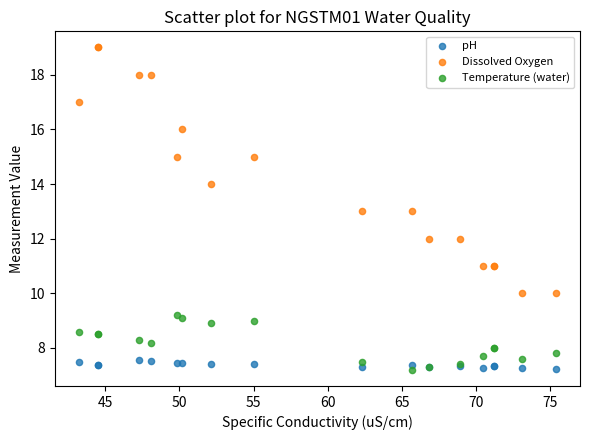

Which series has the largest Y range (max minus min)?

Dissolved Oxygen